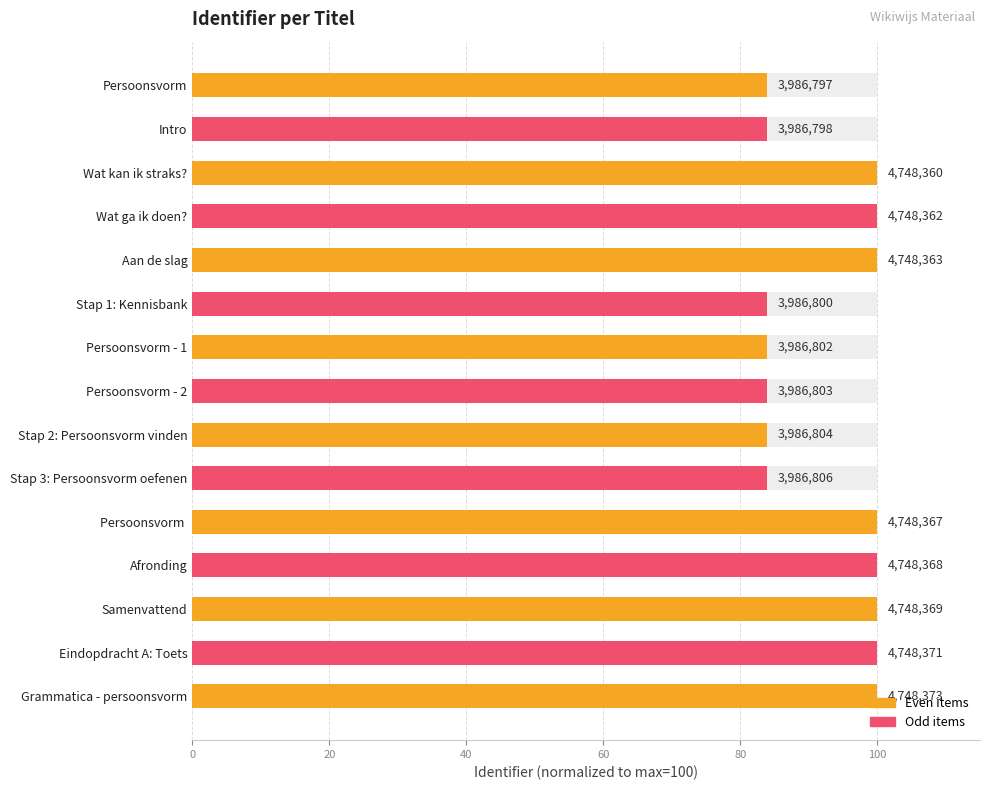

What is the difference between the second highest and minimum values?

16.0